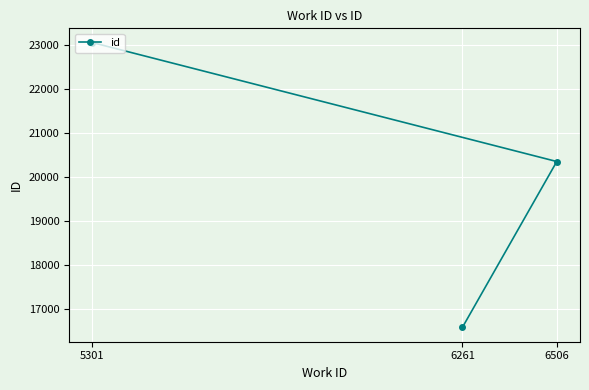

Approximately how many times larger is the value at 6506 compared to 6261?

1.2